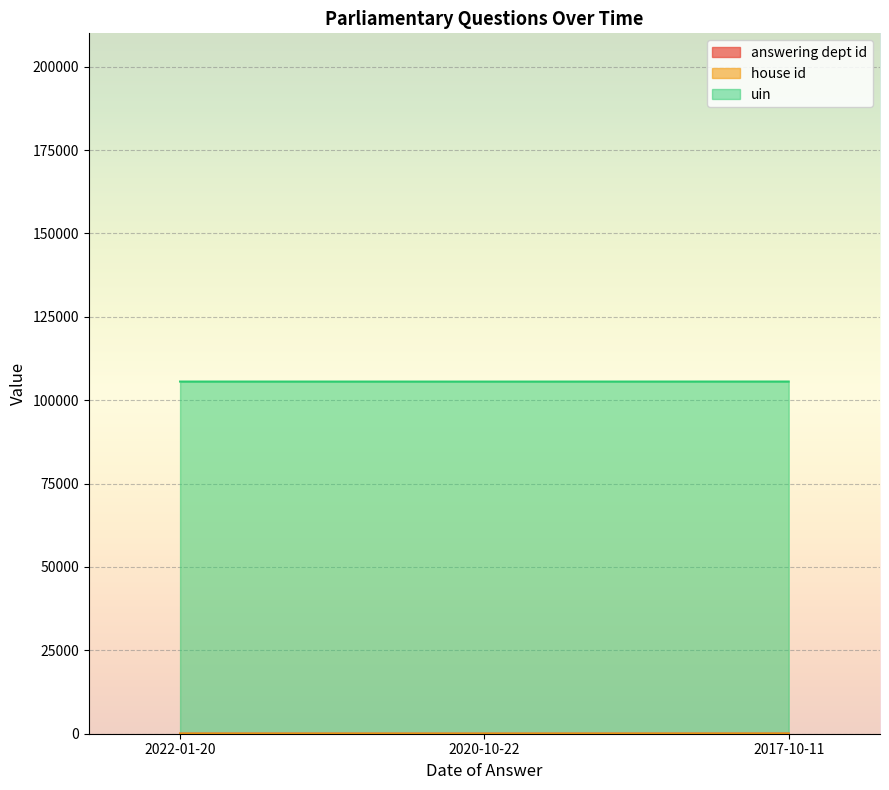

What is the value of the answering dept id point at the 2nd from the left?

14